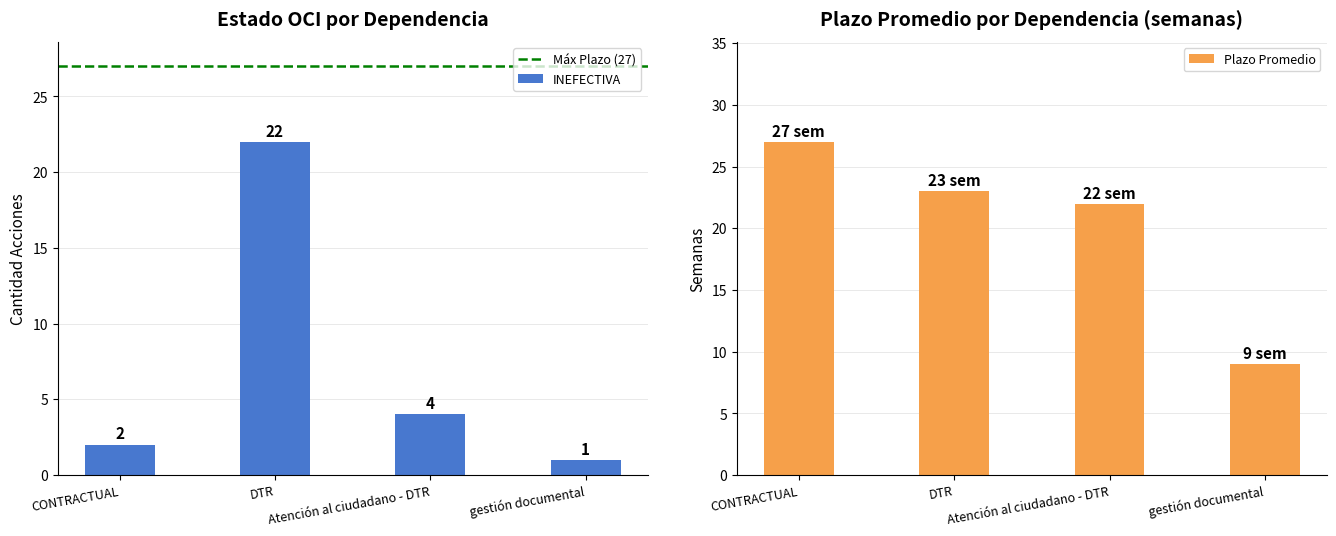

What is the difference between the maximum and minimum values in the INEFECTIVA series?

21